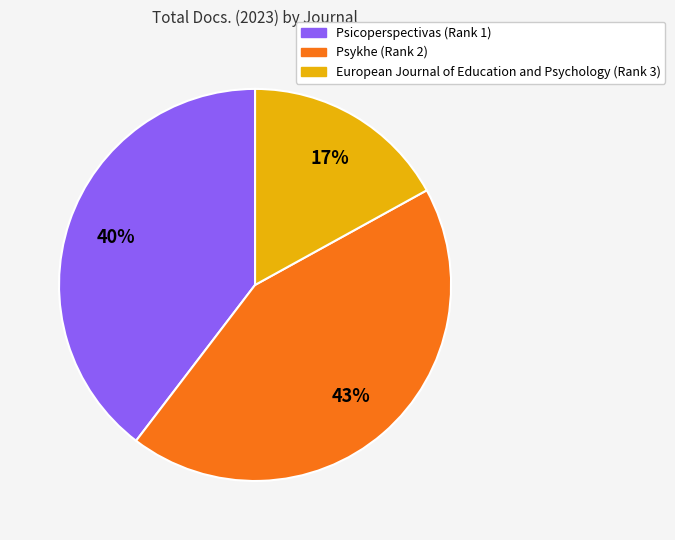

Is the sum of Psicoperspectivas (Rank 1) and European Journal of Education and Psychology (Rank 3) greater than half?

Yes